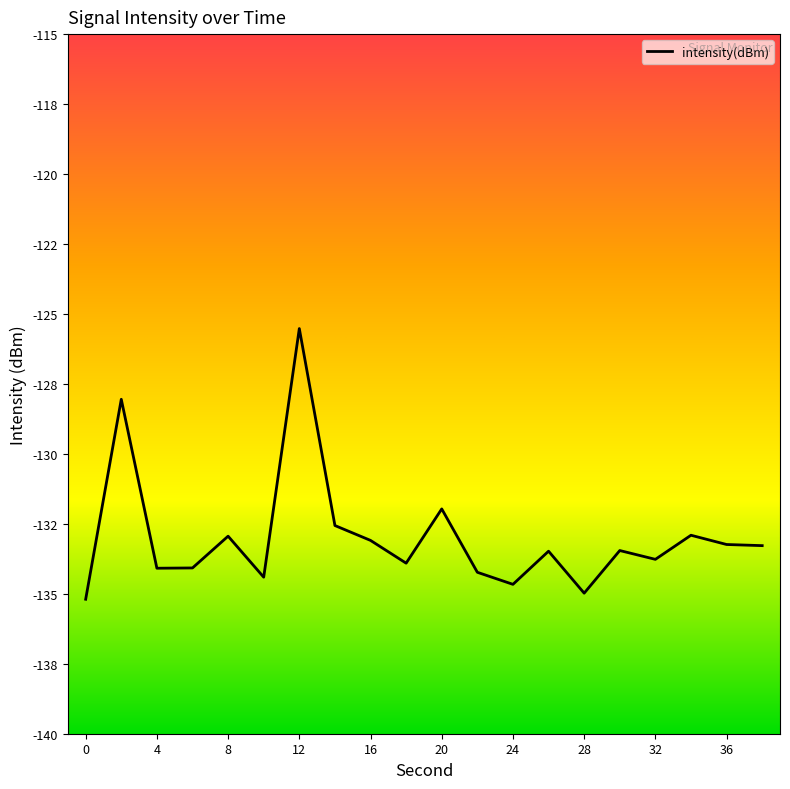

Does the chart have visible grid lines?

No